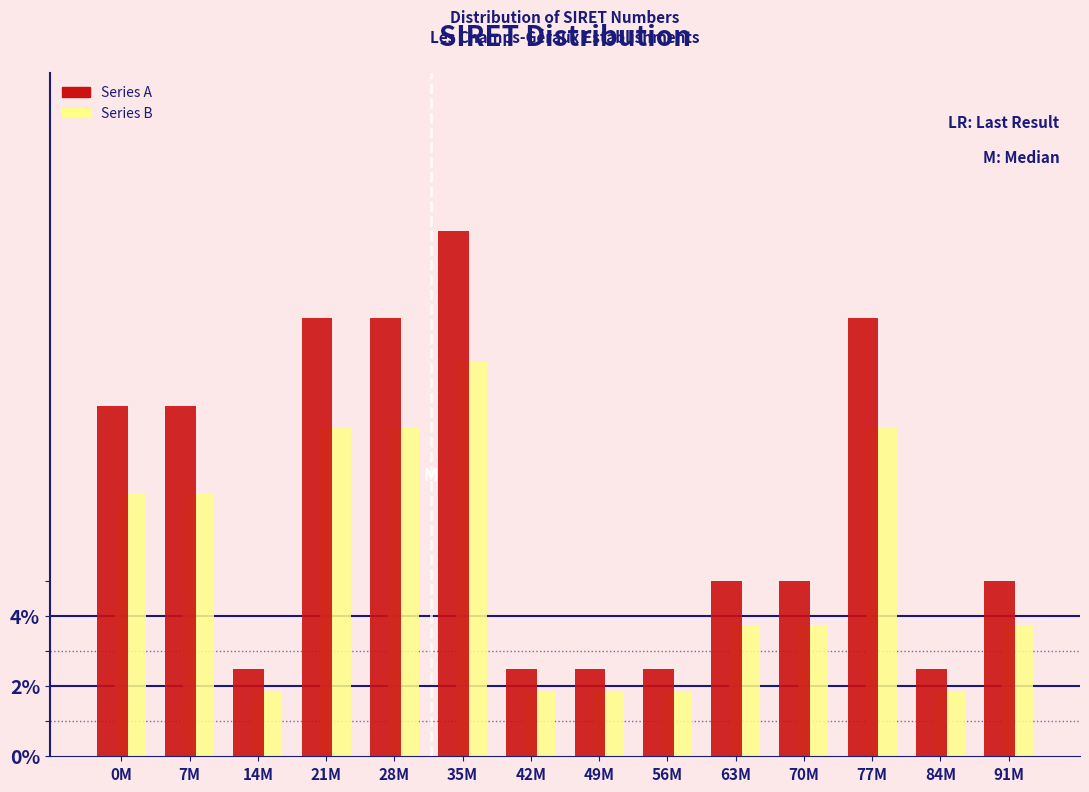

What is the spread (max minus min) of values at 14M?

0.6